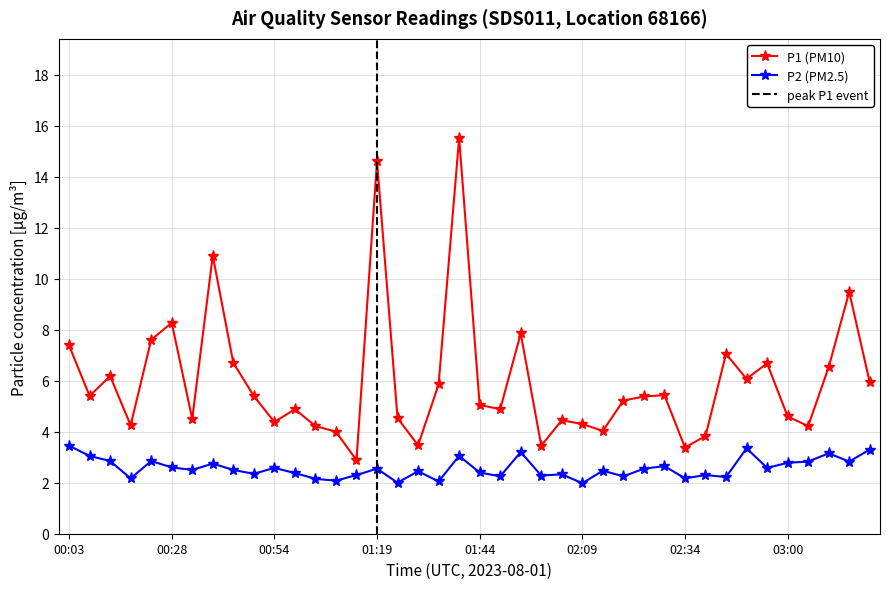

What is the spread (max minus min) of values at 03:10?

3.4